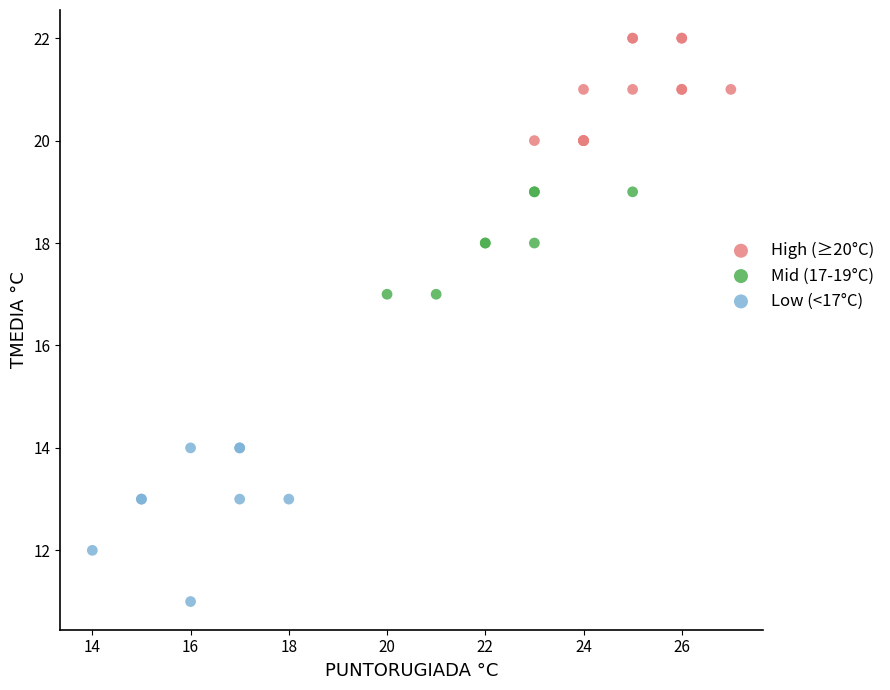

What are all the series names shown in the legend?

High (≥20°C), Mid (17-19°C), Low (<17°C)